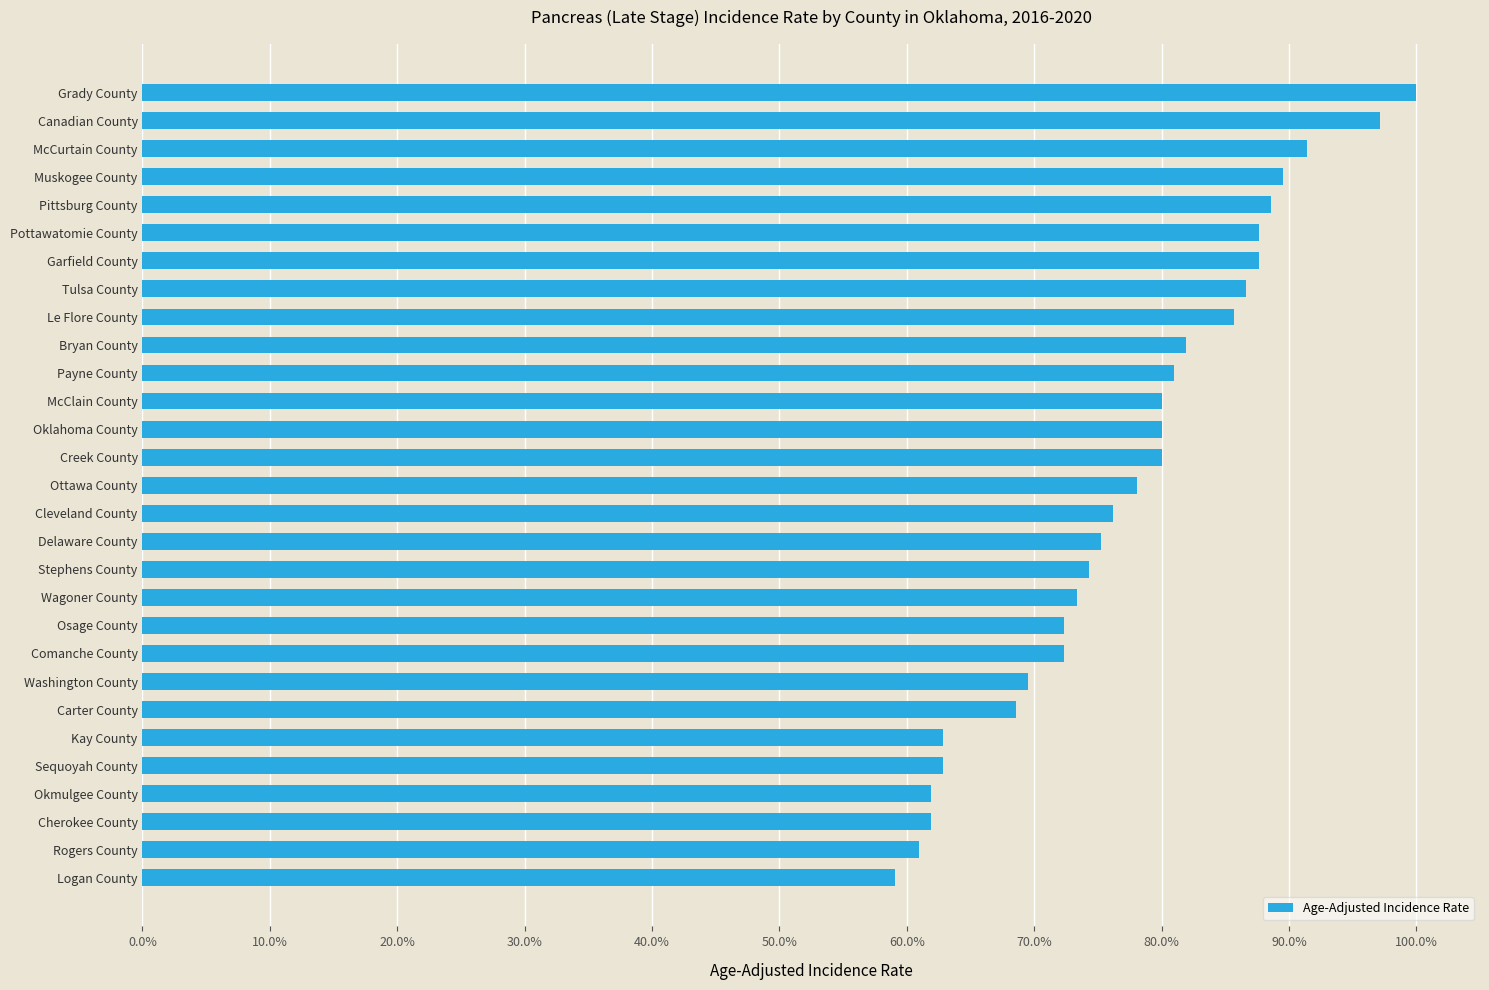

How many categories are shown in the chart?

29